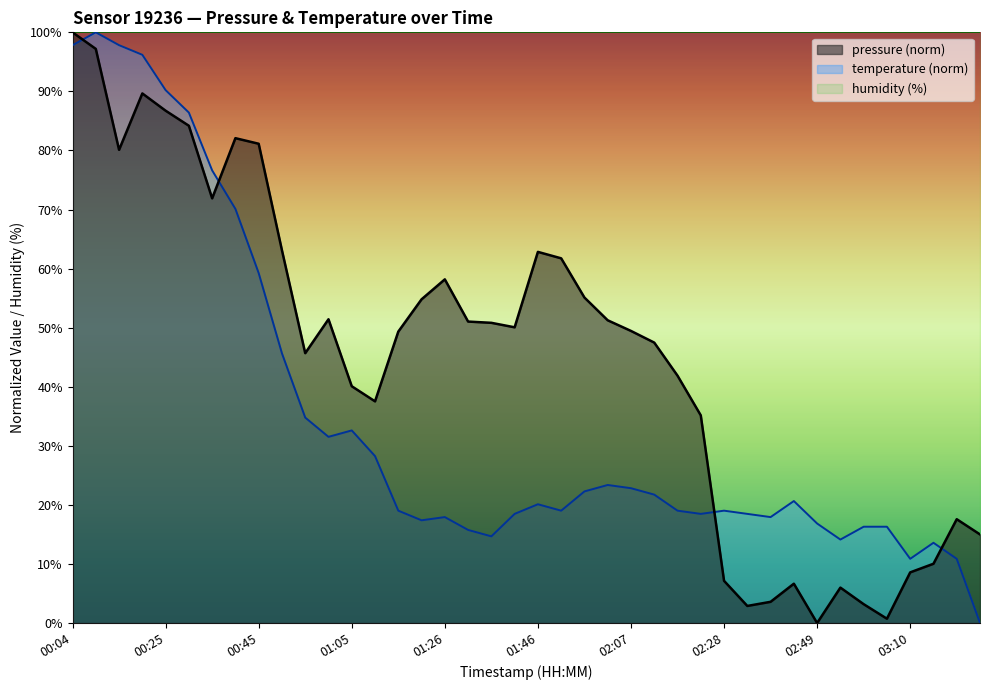

What is the maximum value shown in the chart?

100.0